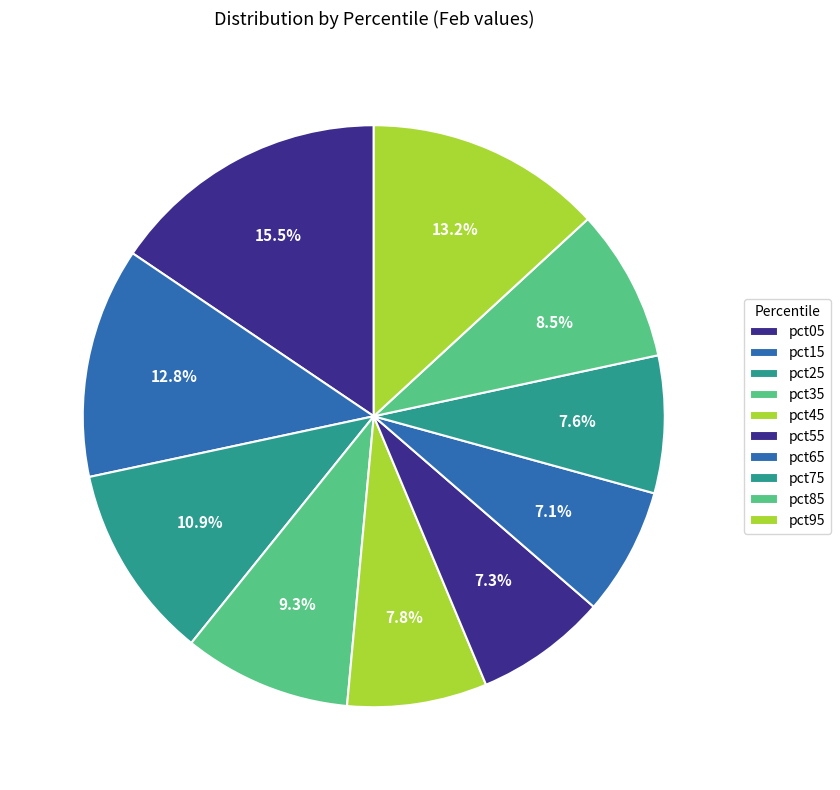

Is pct05 the majority of the pie?

No